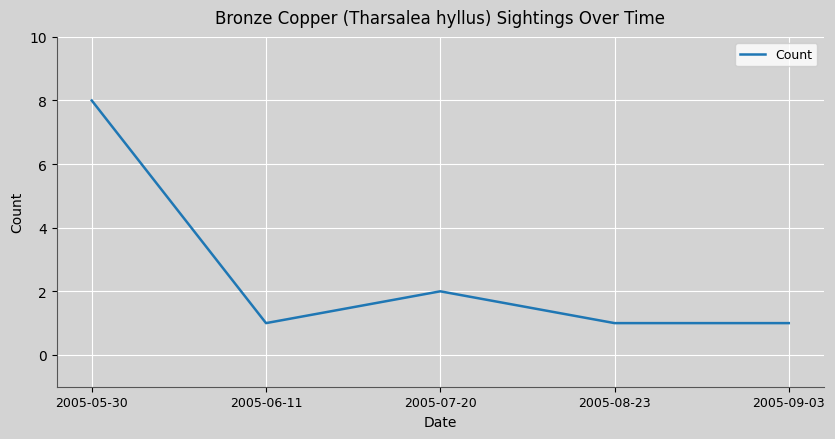

What is the sum of the values at 2005-06-11 and 2005-05-30?

9